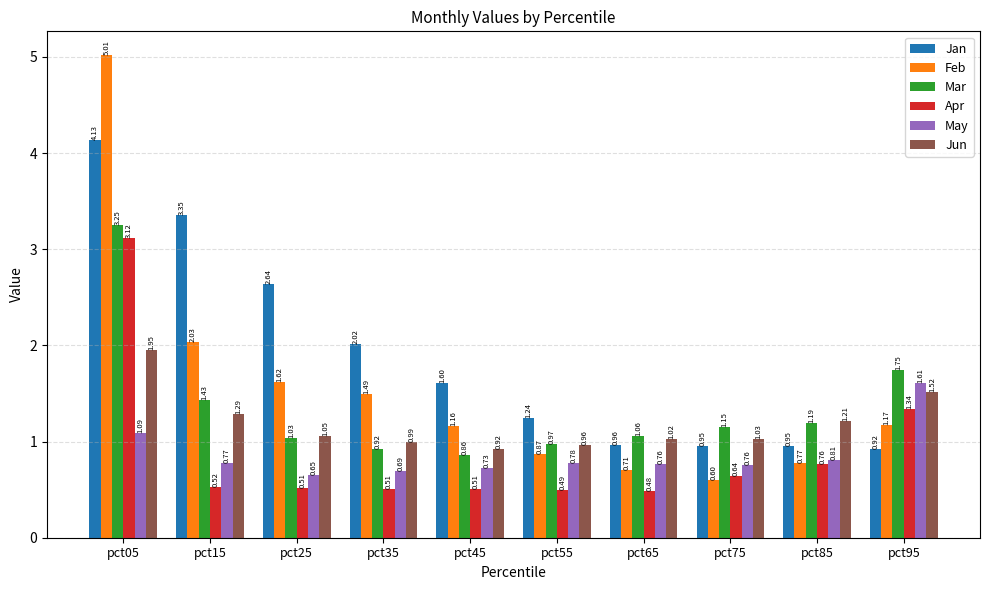

At pct05, list the series in order from smallest to largest.

May, Jun, Apr, Mar, Jan, Feb